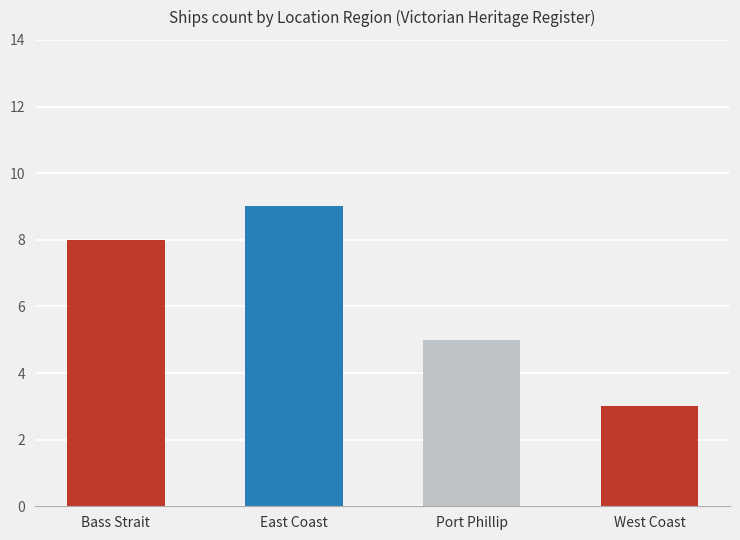

At which label is the value closest to 6?

Port Phillip